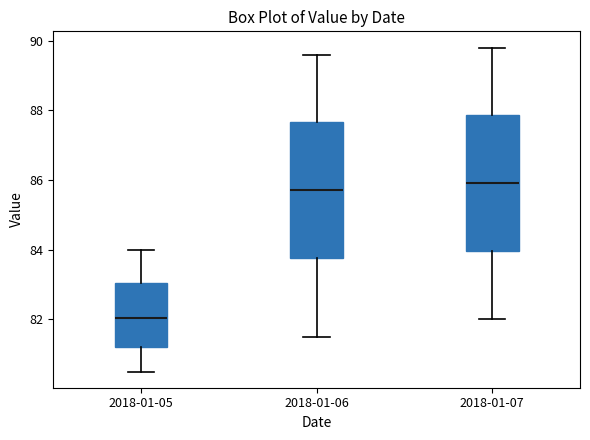

Reading left to right, read every box against the y-axis: the position of its median line, the range the box covers, and the ends of its whiskers. The values are not printed on the chart, so give them approximately, as read against the axis.

2018-01-05: median 82.0, box 81.2 to 83.0, whiskers 80.6 to 84.0
2018-01-06: median 85.8, box 83.8 to 87.6, whiskers 81.6 to 89.6
2018-01-07: median 86.0, box 84.0 to 87.8, whiskers 82.0 to 89.8